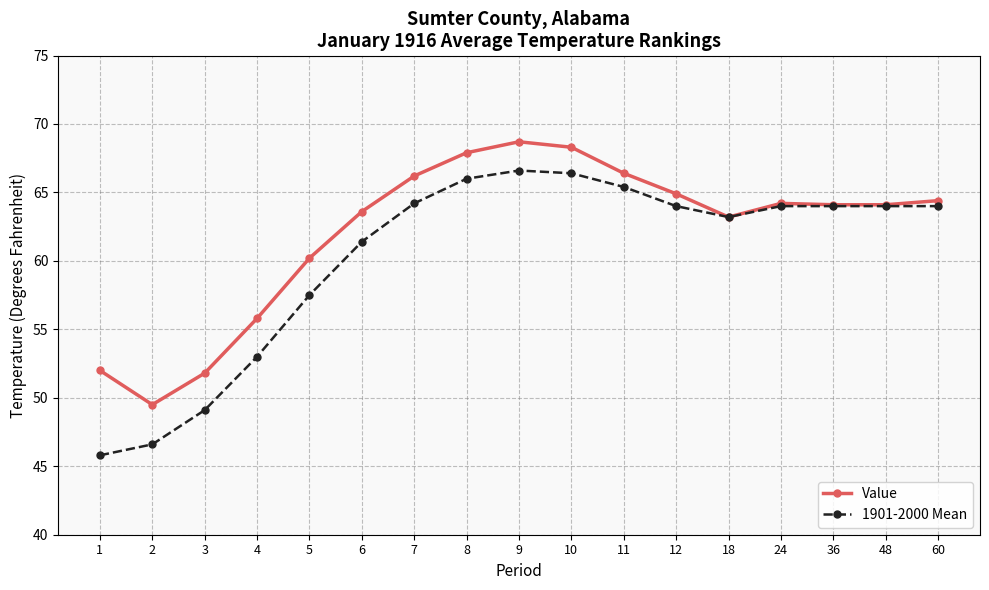

True or false: 1901-2000 Mean has more than 0 interior local peaks.

True